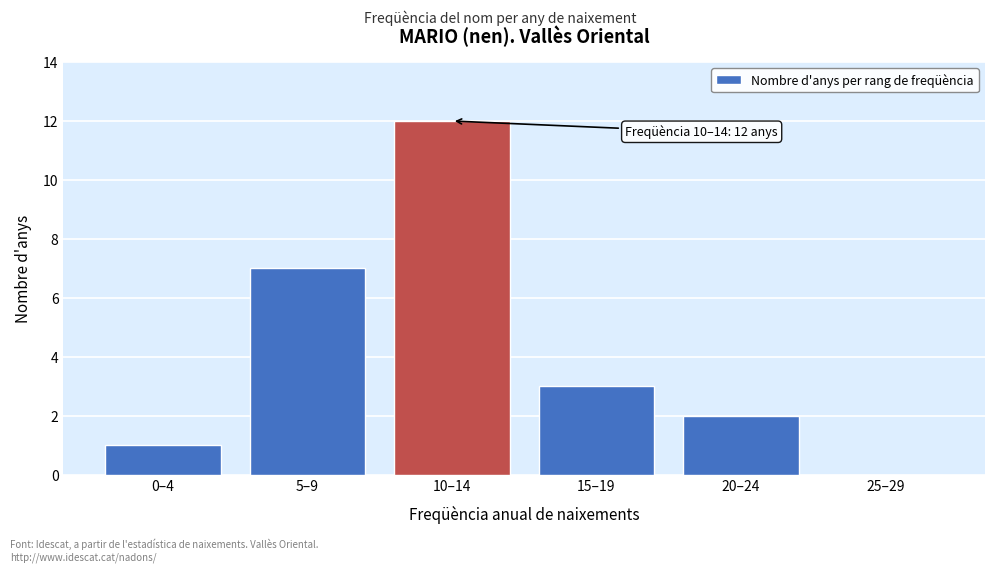

Reading right to left, extract all data points from this chart.

25–29=0	20–24=2	15–19=3	10–14=12	5–9=7	0–4=1